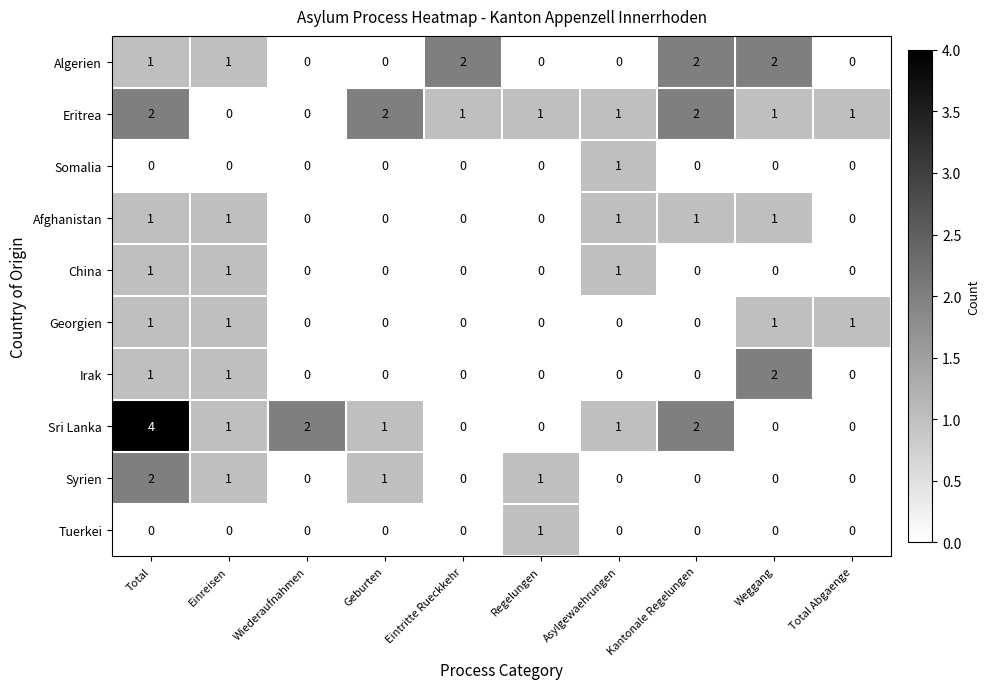

Which series has the largest range (max minus min)?

Sri Lanka